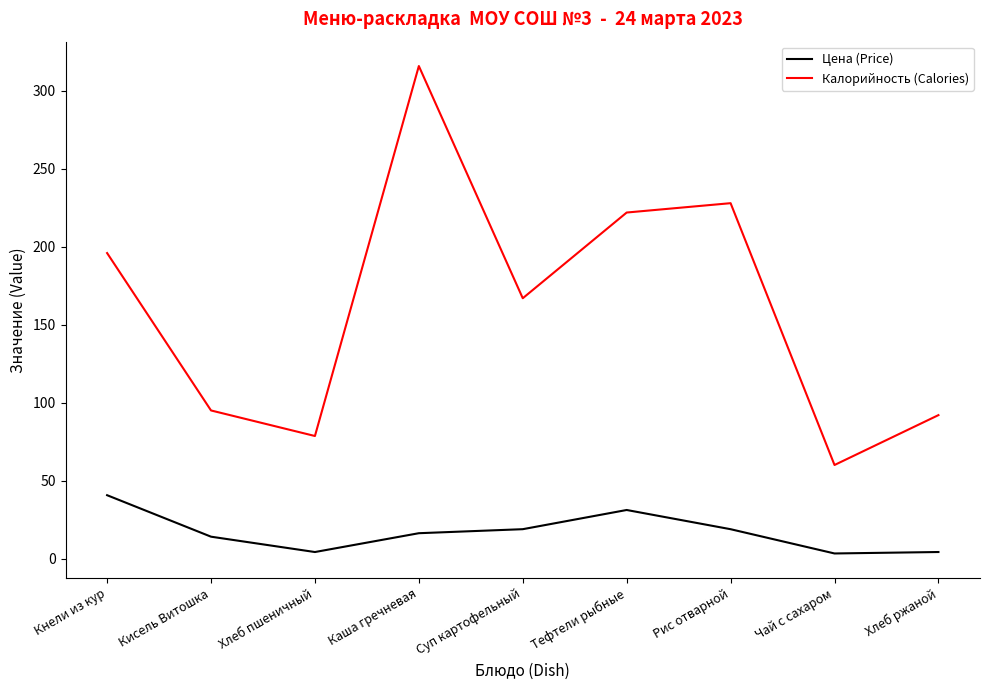

What is the approximate value of Калорийность (Calories) at Кнели из кур?

196.0